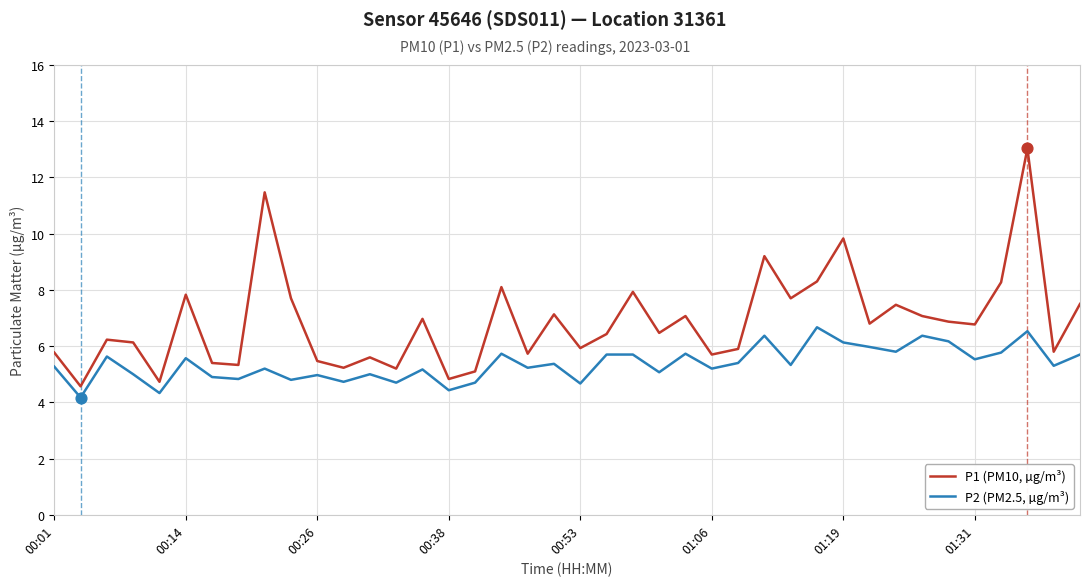

Which series has the largest total across all categories?

P1 (PM10, µg/m³)